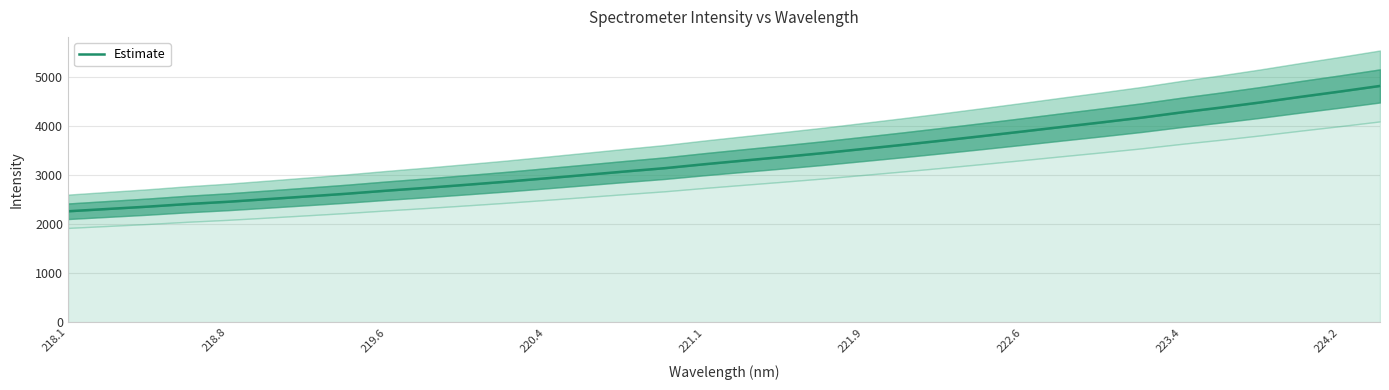

What is the sum of all values?

114219.0